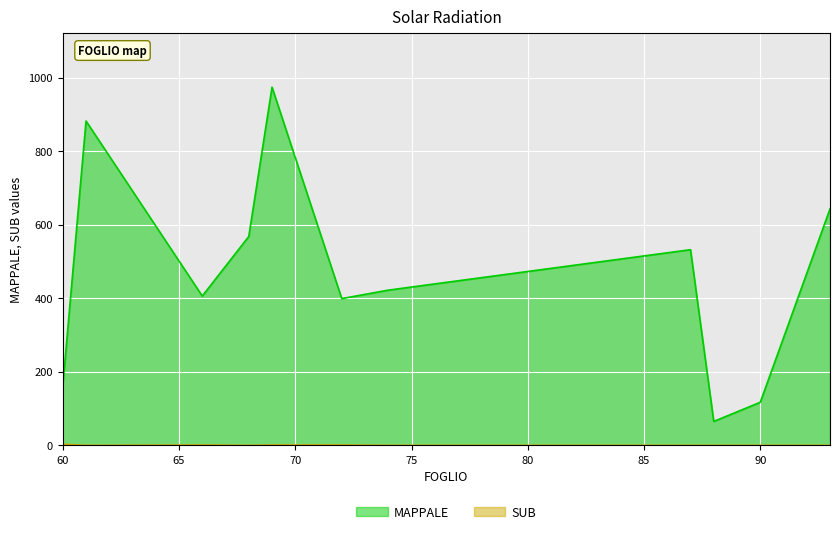

Rank the series by their average value, from lowest to highest.

SUB, MAPPALE